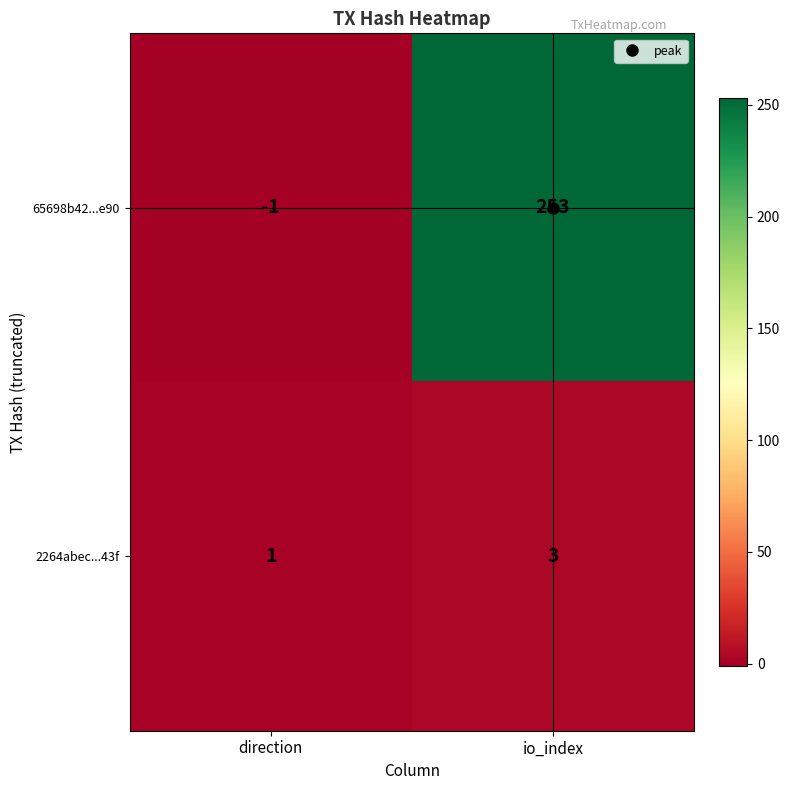

Count the number of data series in this chart.

2